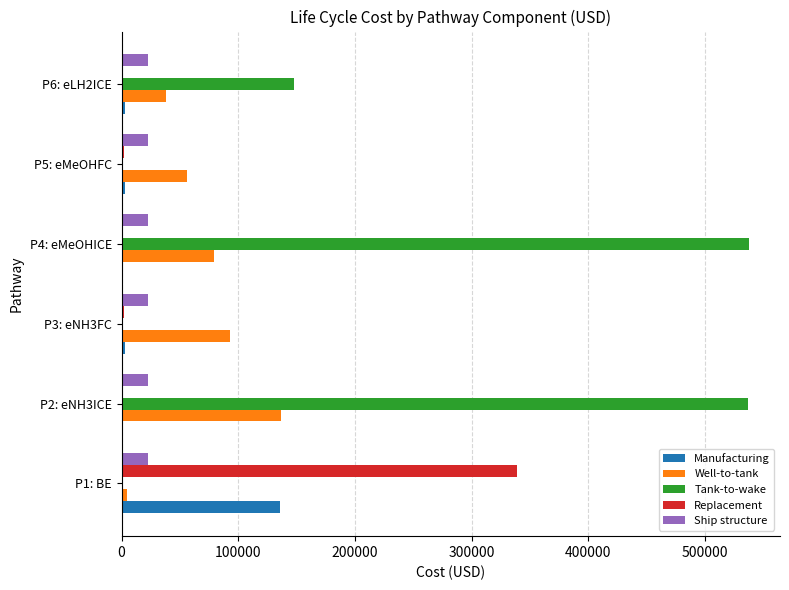

What is the highest value of the Tank-to-wake series?

537434.4